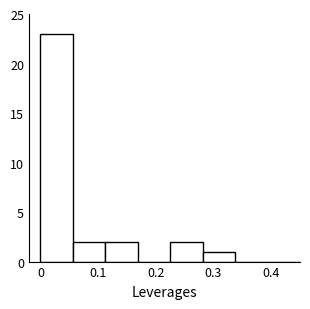

What is the height of the bar covering 0.00 to 0.06 on the x-axis? Neither the bar edges nor the heights are printed on the chart, so give them approximately, as read against the axes.

23